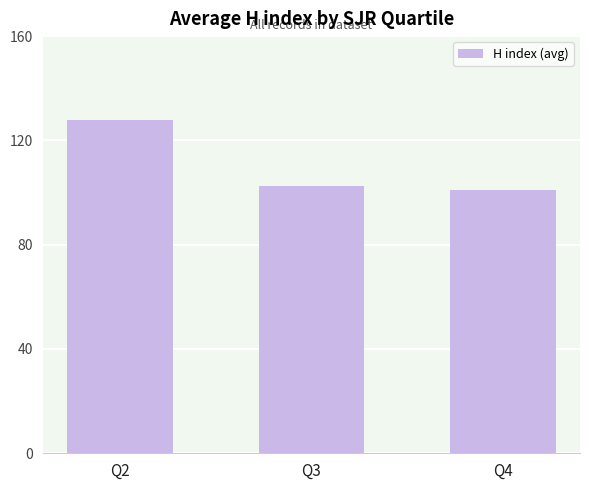

Does the chart contain any negative values?

No